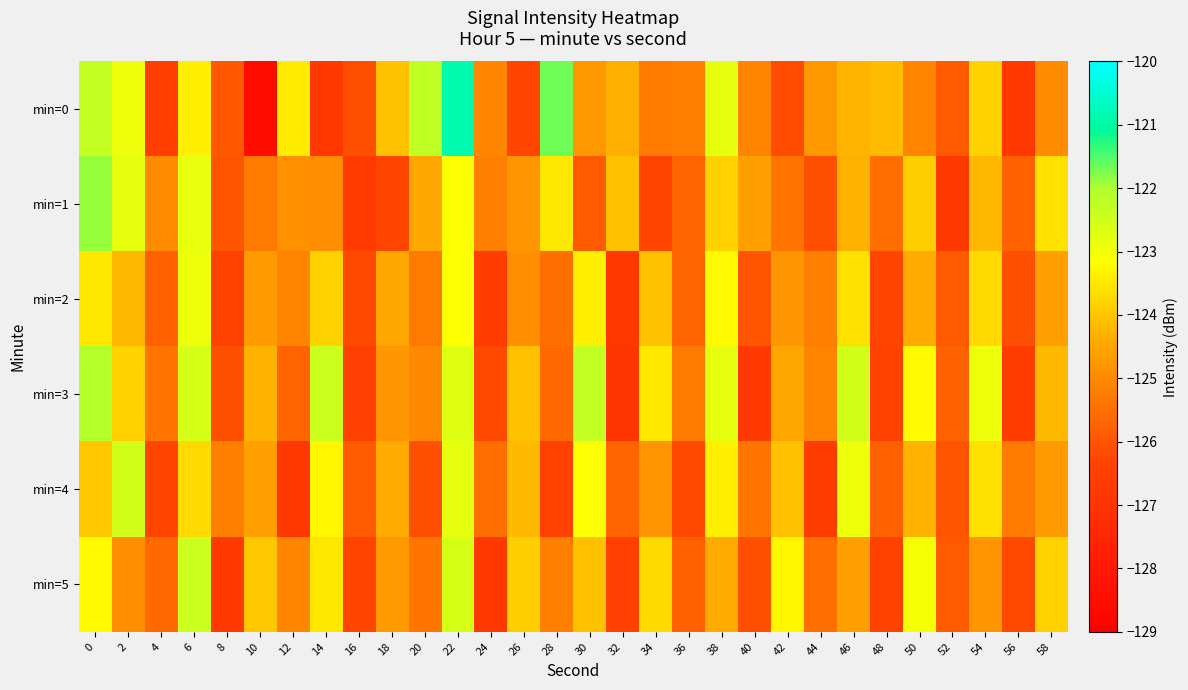

At how many categories does at least one series exceed -127?

30